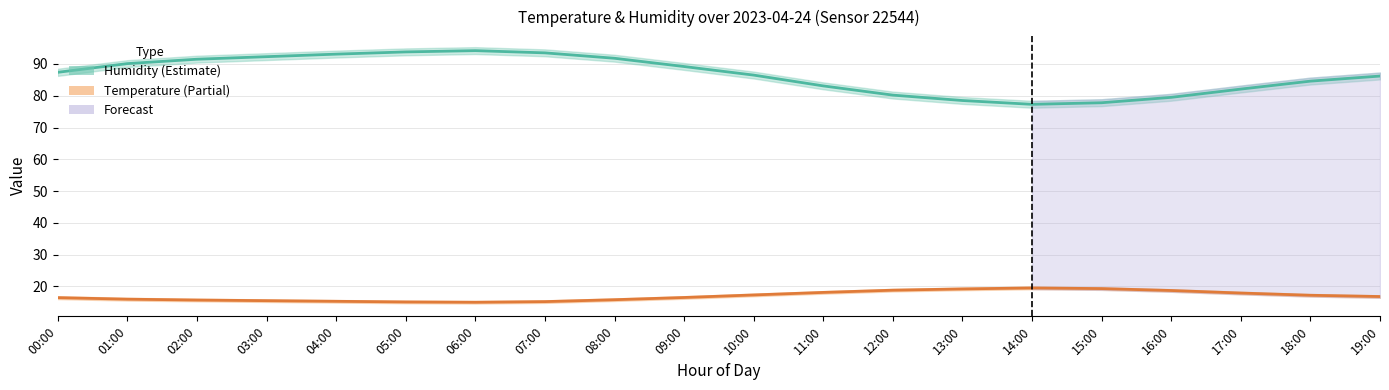

What is the label of the 3rd point from the right?

17:00